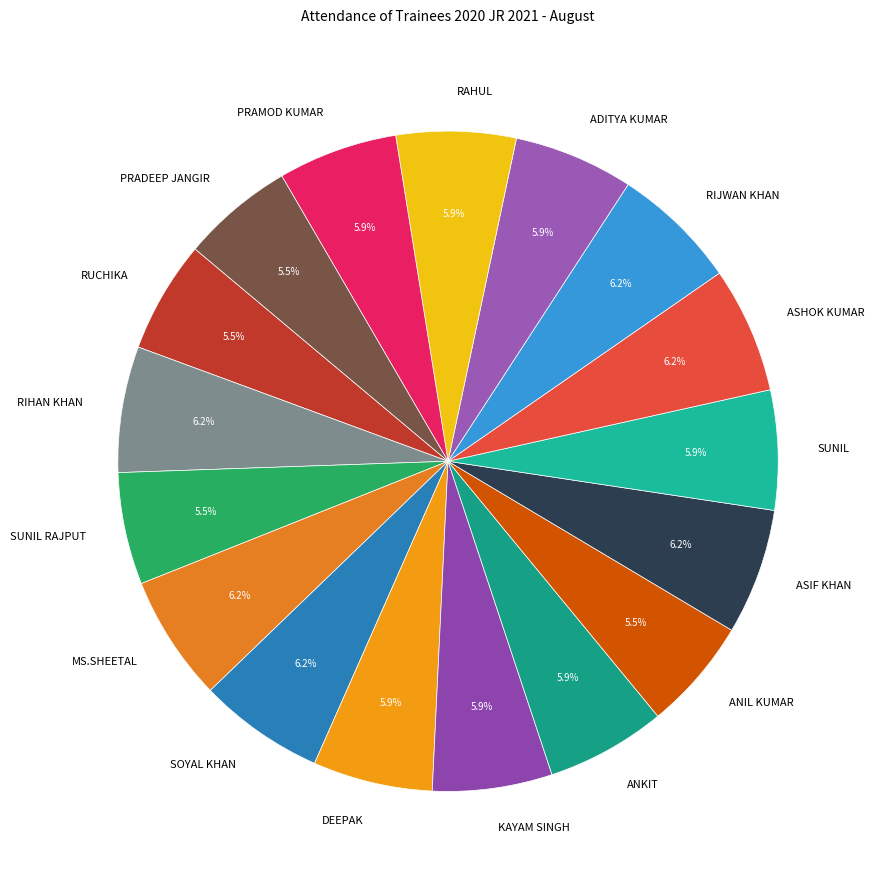

What portion of the pie excludes SUNIL?

94.1%